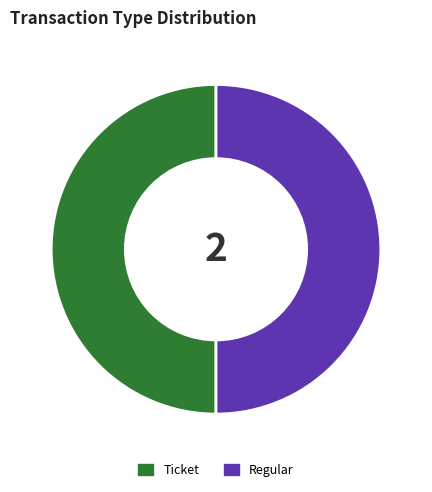

Approximately how many times larger is the value at Regular compared to Ticket?

1.0